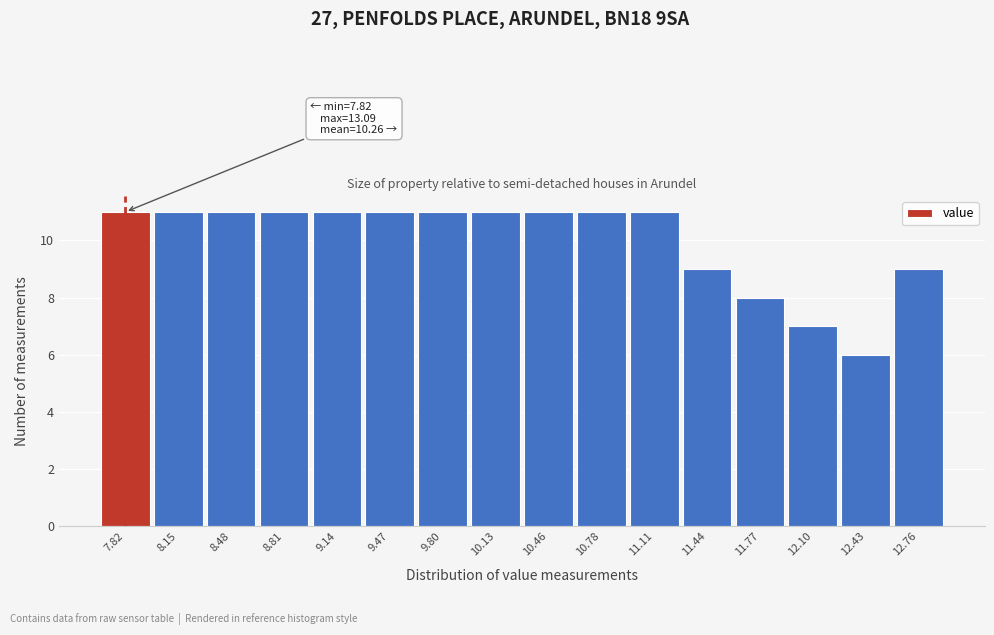

Reading right to left, extract all data points from this chart.

12.76=9	12.43=6	12.10=7	11.77=8	11.44=9	11.11=11	10.78=11	10.46=11	10.13=11	9.80=11	9.47=11	9.14=11	8.81=11	8.48=11	8.15=11	7.82=11